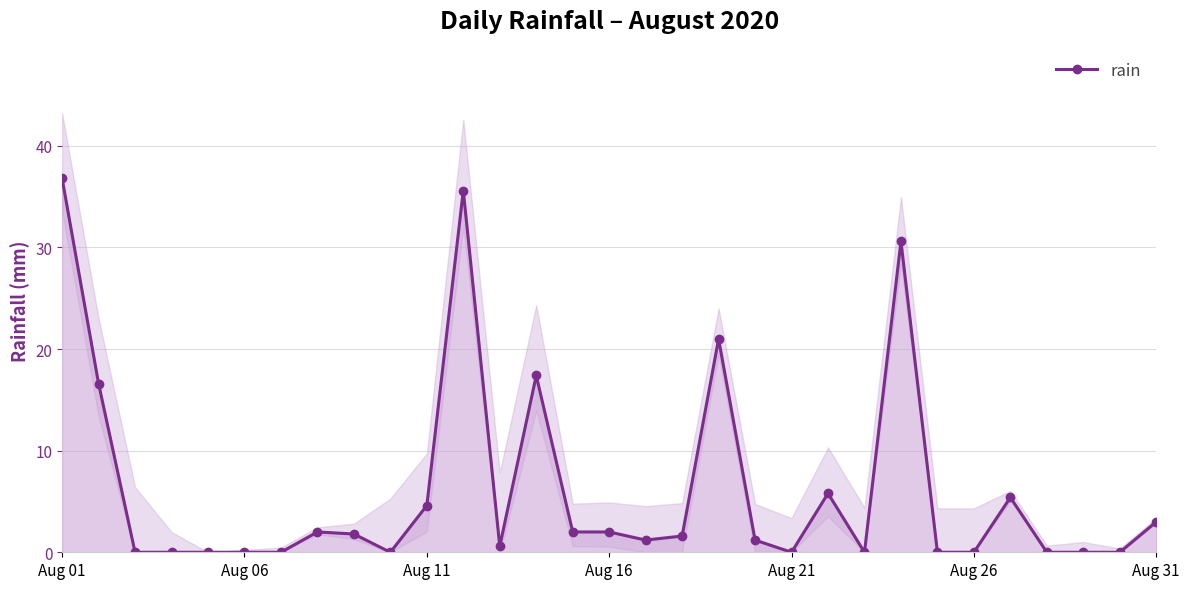

At which label does rain reach its peak?

Aug 01